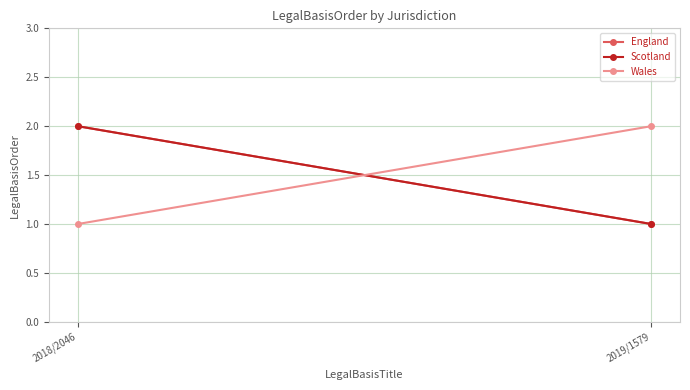

At how many categories does at least one series exceed 1?

2